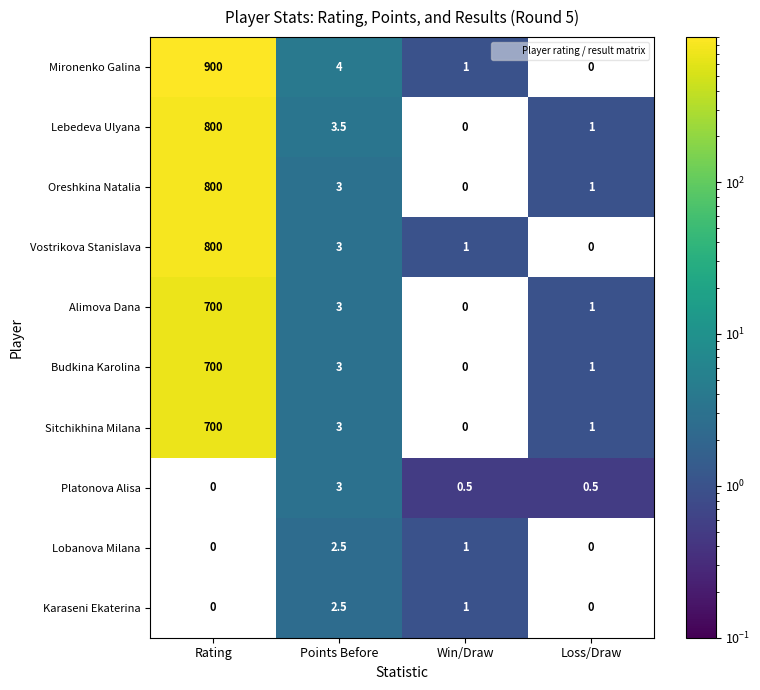

The Karaseni Ekaterina series shows -1.6 at Rating. True or false?

False